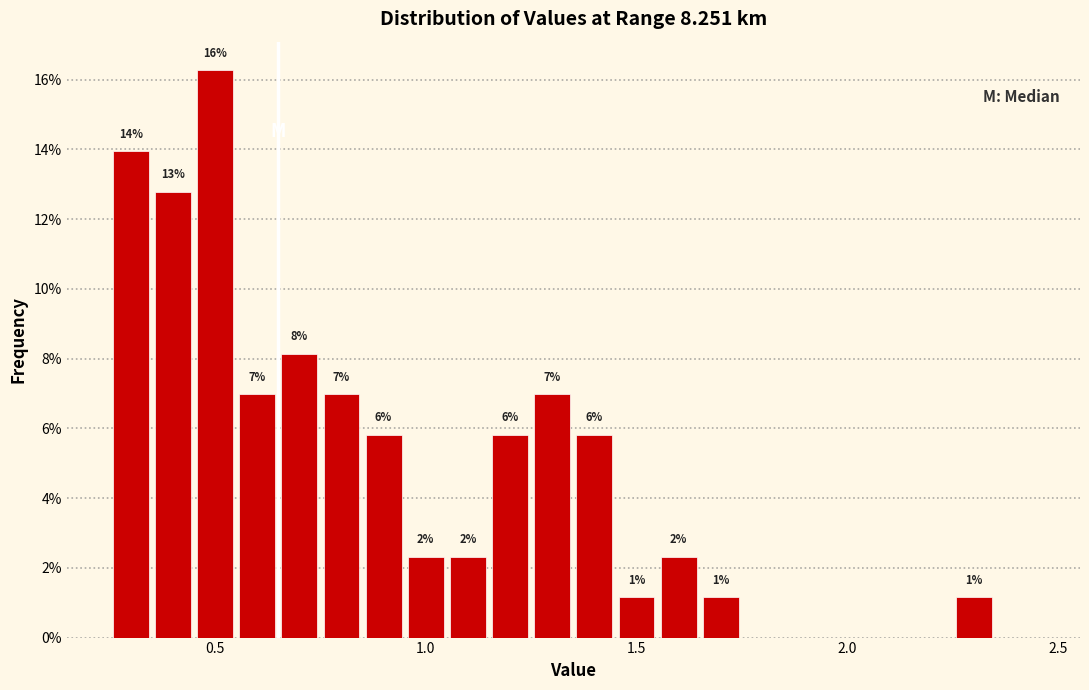

Read against the x-axis, roughly where is the centre of the tallest bar?

0.50